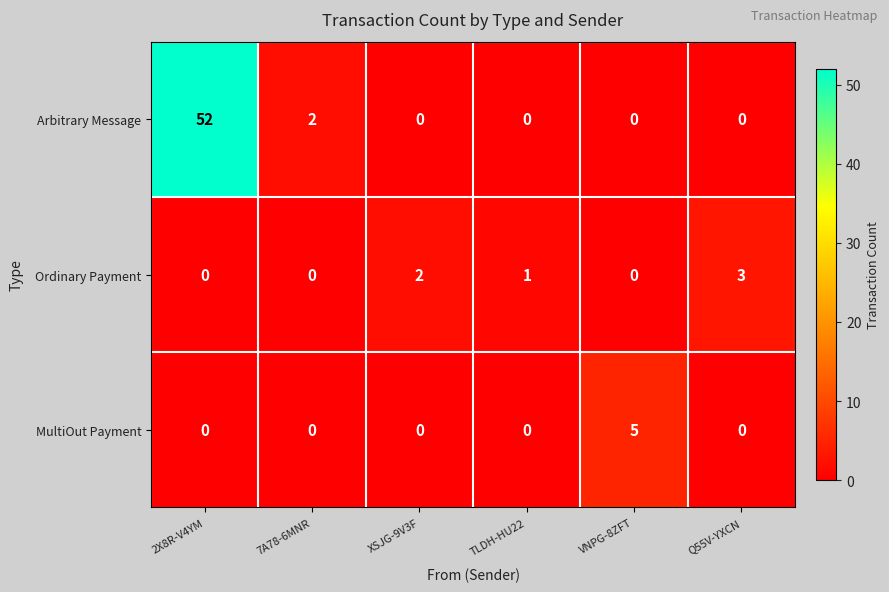

Is it true that Arbitrary Message equals 2 at 7A78-6MNR?

True